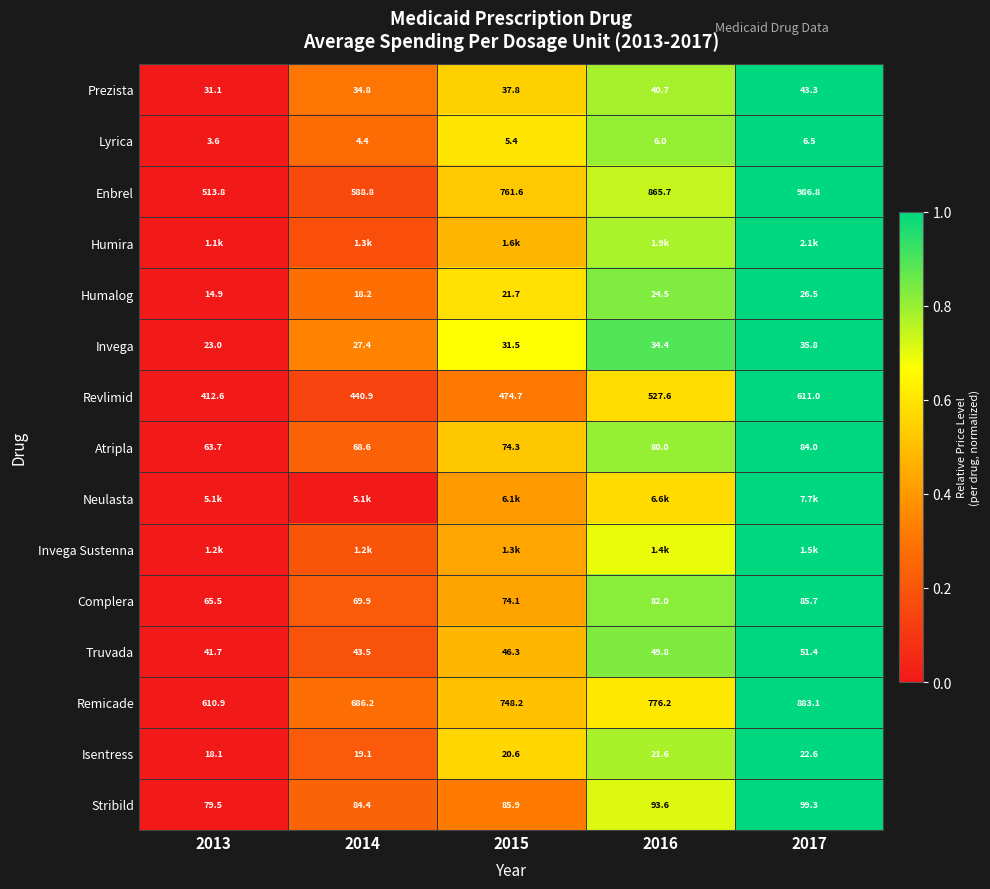

Is the value of Atripla at 2015 greater than the value of Stribild at 2014?

No